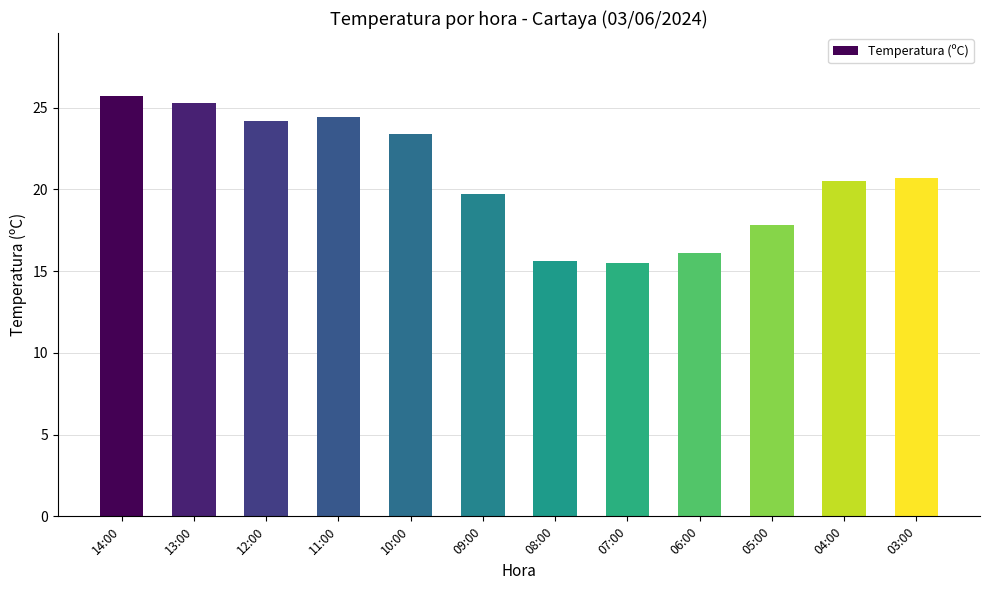

At which label does the data first exceed 20?

14:00